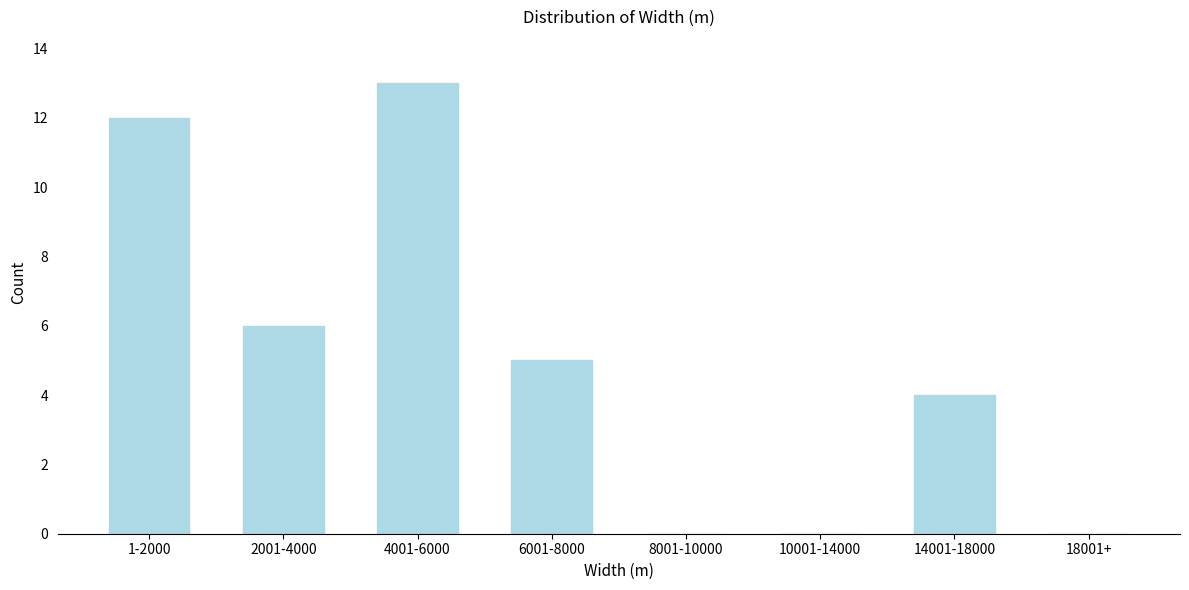

Reading left to right, extract all data points from this chart.

1-2000=12	2001-4000=6	4001-6000=13	6001-8000=5	8001-10000=0	10001-14000=0	14001-18000=4	18001+=0